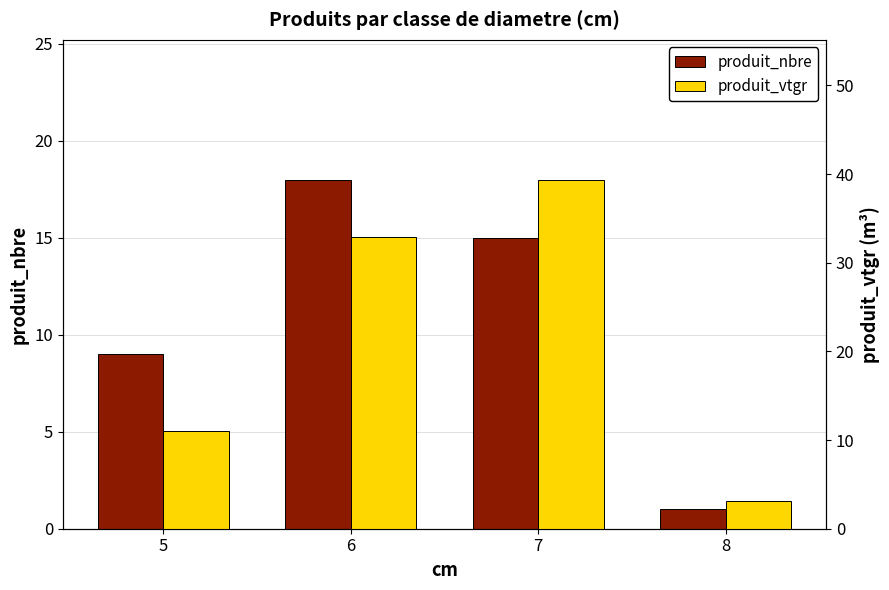

True or false: produit_nbre has a value of 18.0 at 6.

True